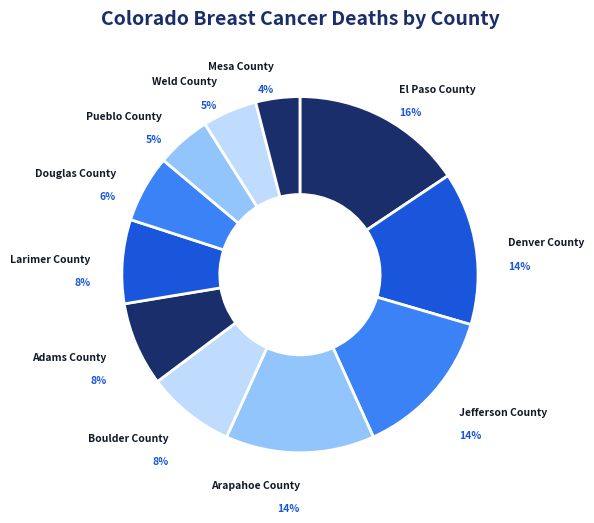

To the nearest percent, what is the average slice percentage?

9%